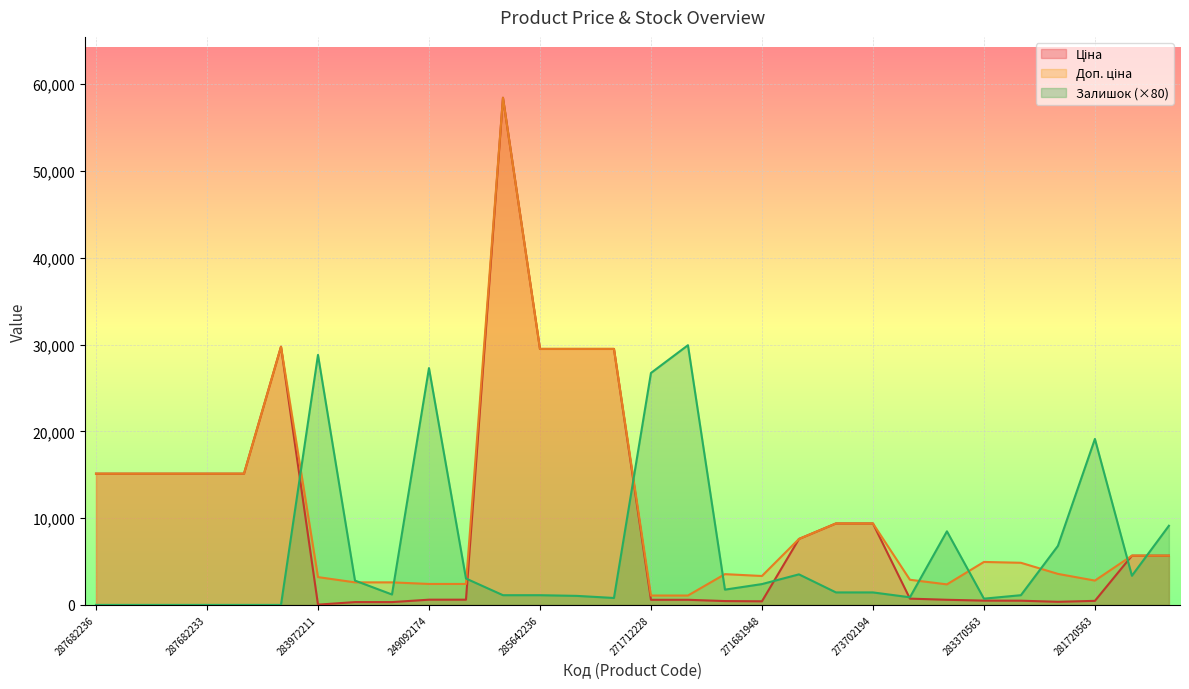

Which has a higher value, 287682231 or 283972211?

287682231